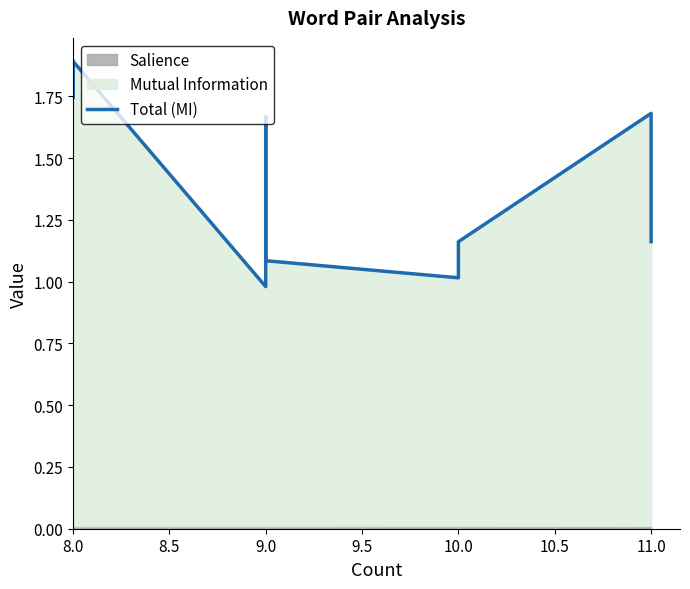

How many points are lower than both their immediate neighbors (excluding endpoints)?

3